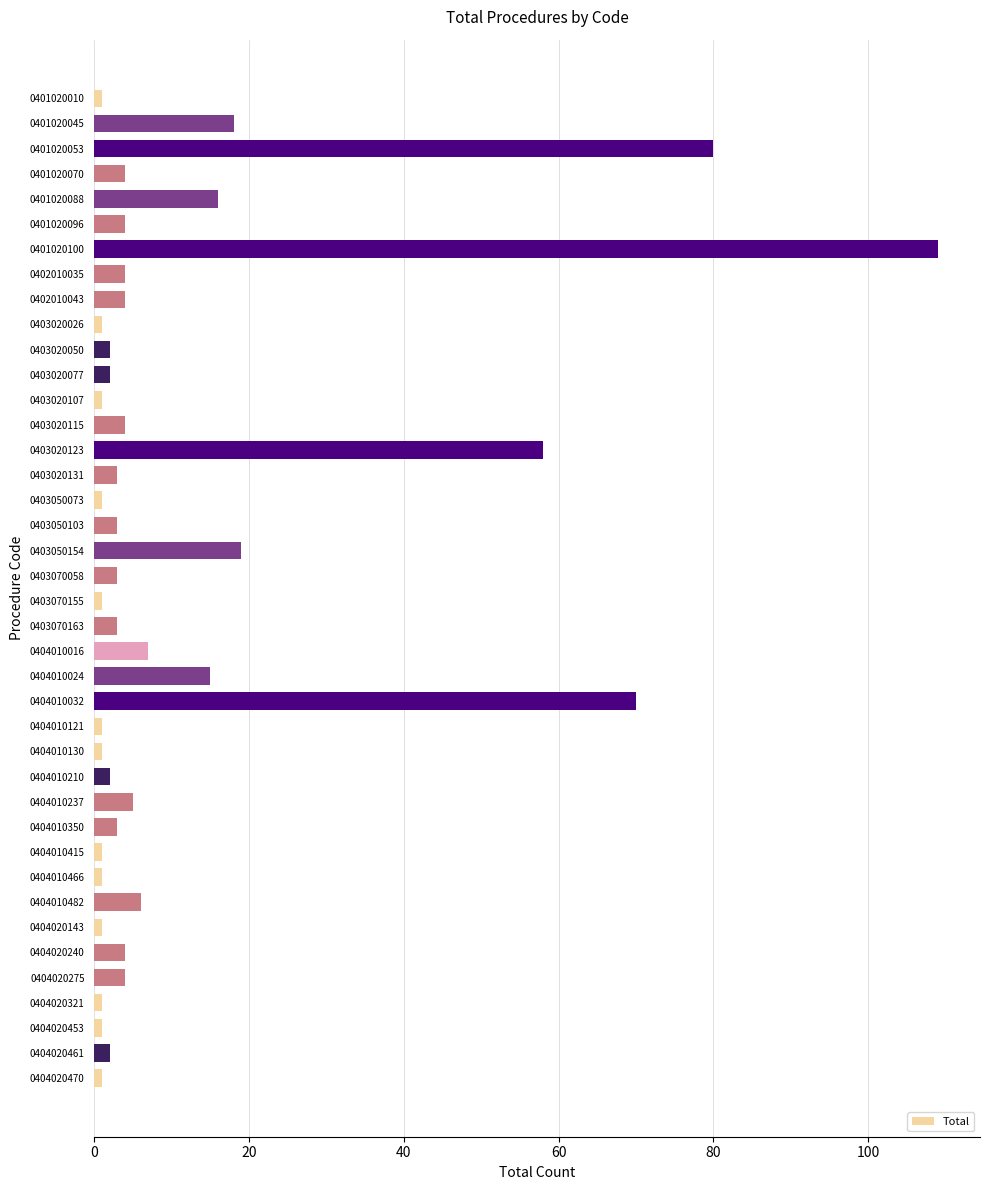

Where is the data nearest to the value 55?

0403020123